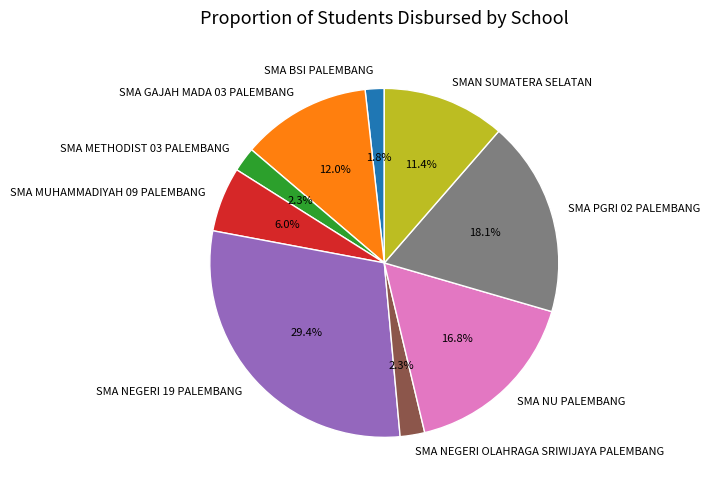

What percentage do SMA NEGERI OLAHRAGA SRIWIJAYA PALEMBANG and SMA PGRI 02 PALEMBANG together represent?

20.4%